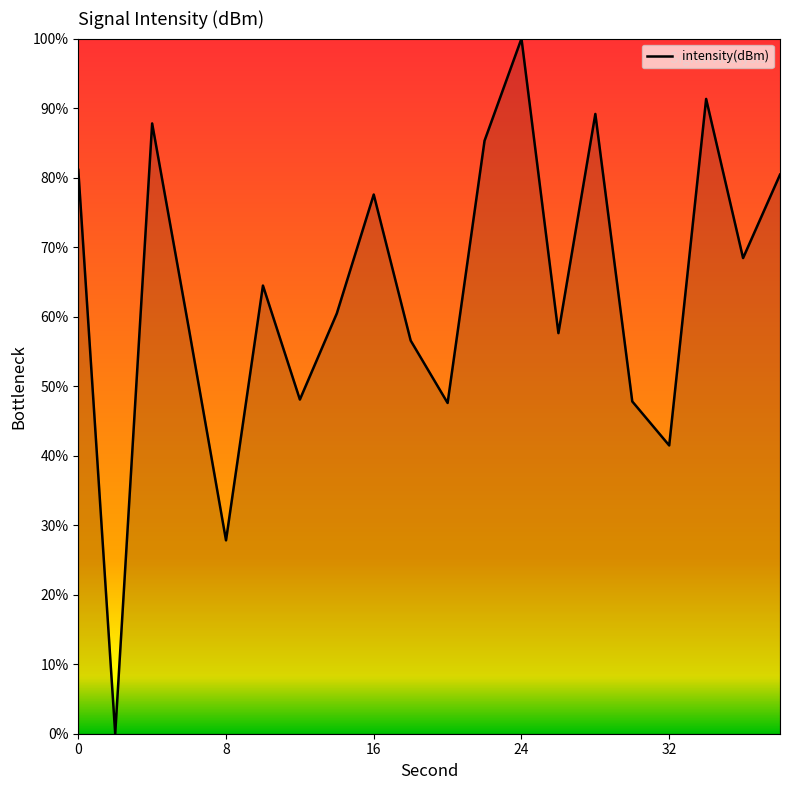

What is the difference between the maximum and minimum values?

100.0